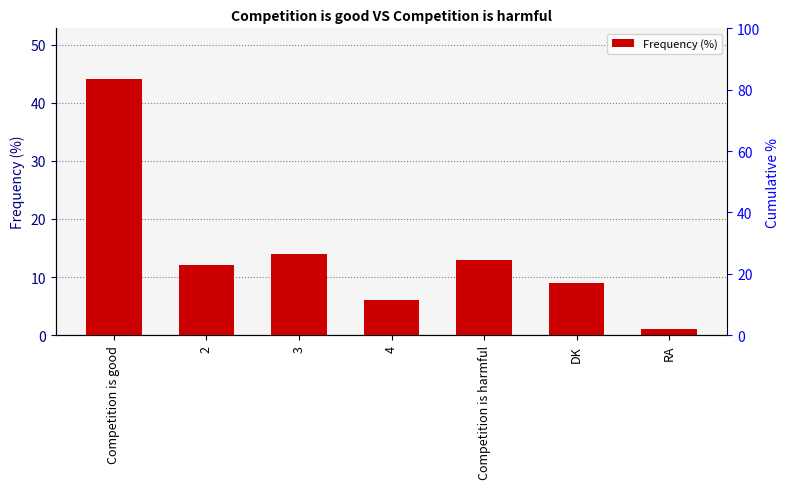

What is the label of the 4th bar from the right?

4